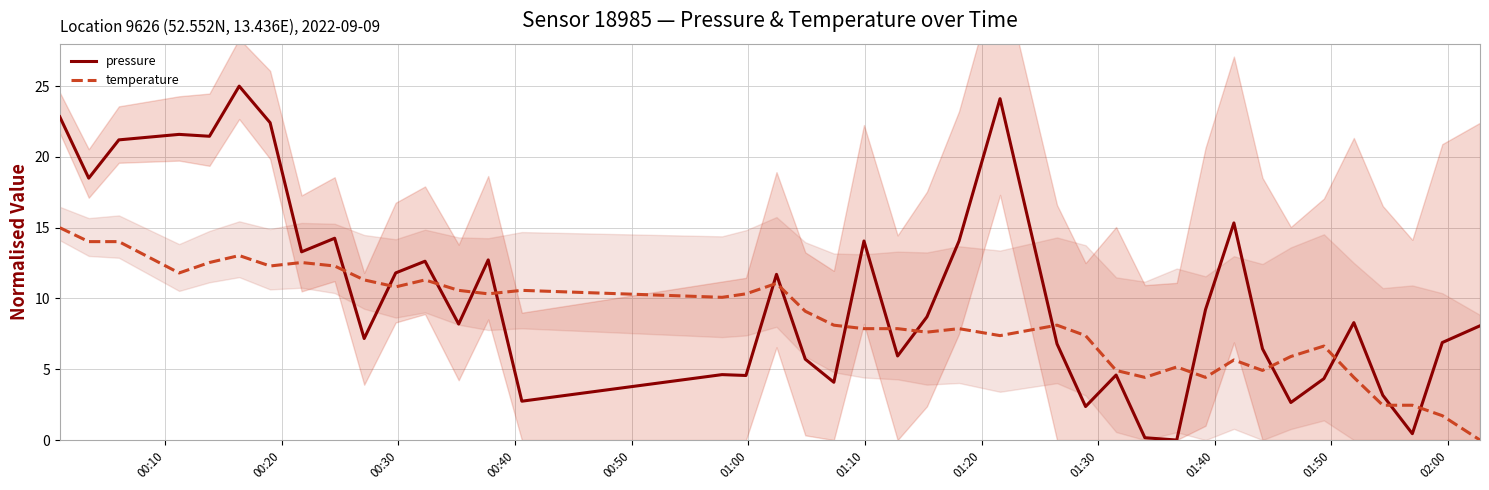

Which series has the largest total across all categories?

pressure